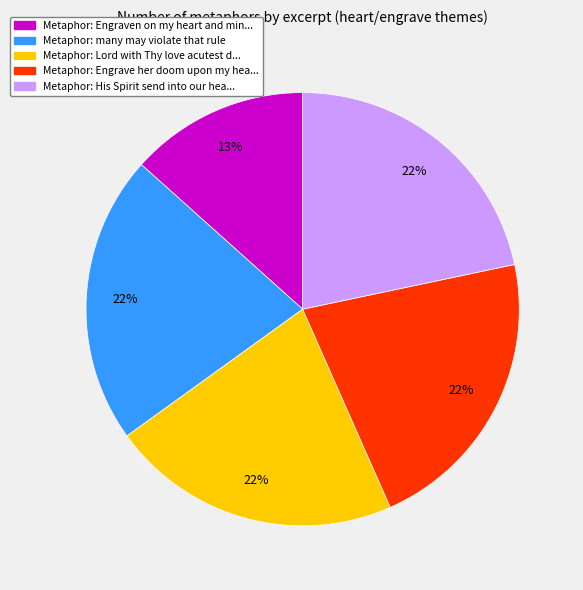

Is there any slice that represents more than half of the pie?

No